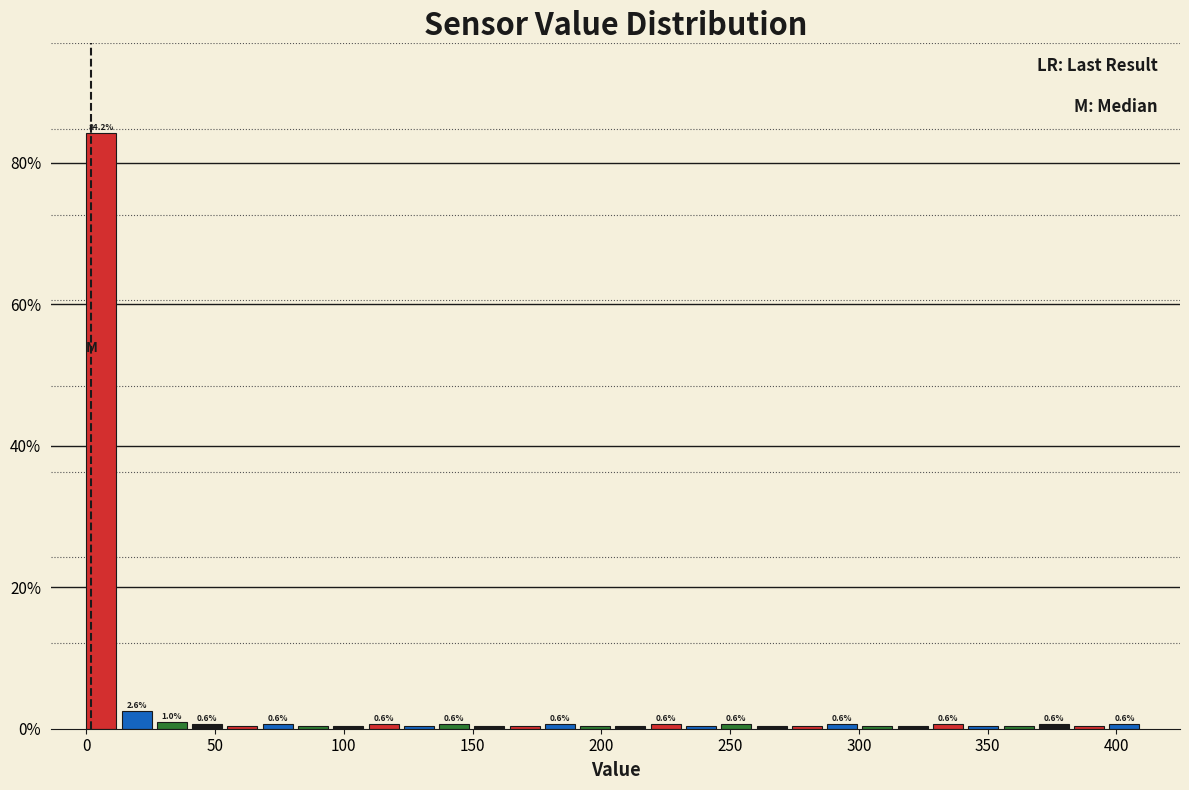

Around what value on the x-axis is the tallest bar? Give the approximate position of its centre, as read against the axis.

5